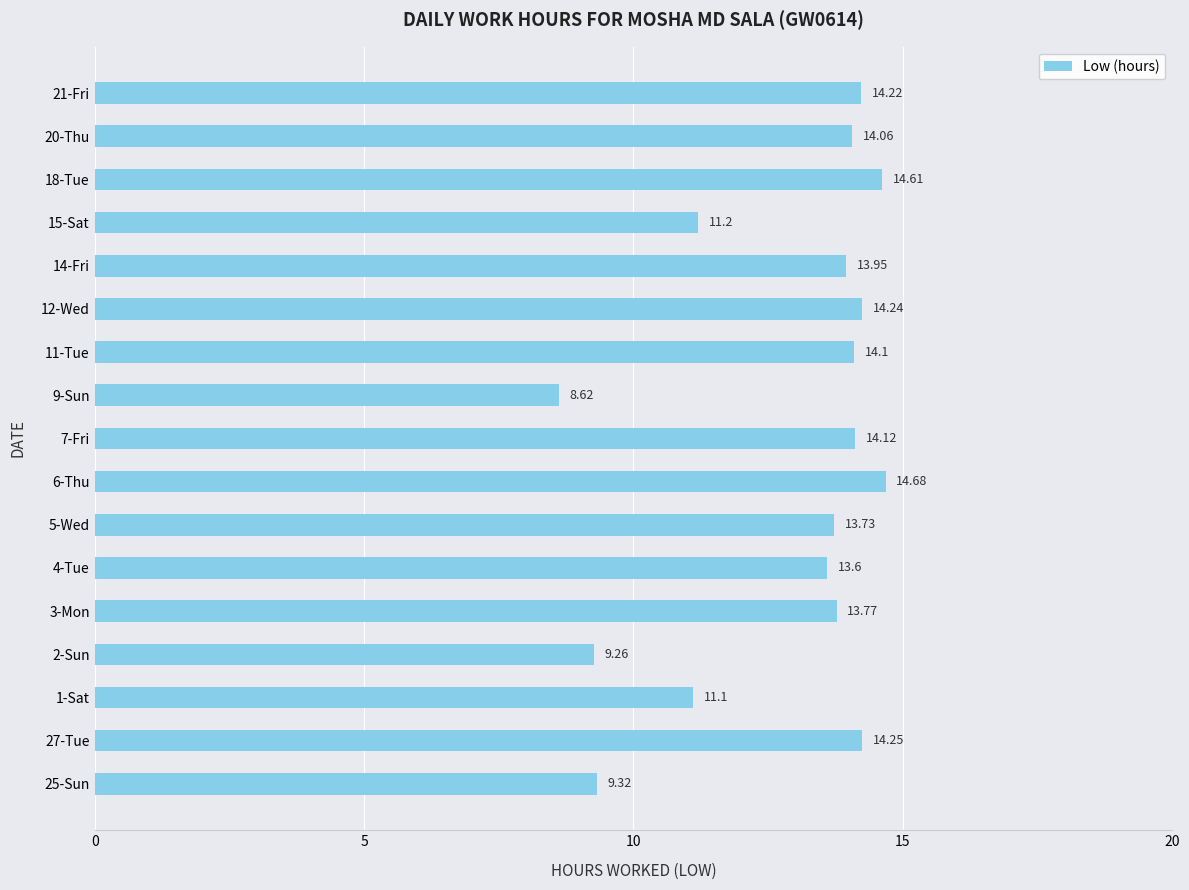

At which label is the value closest to 11?

1-Sat